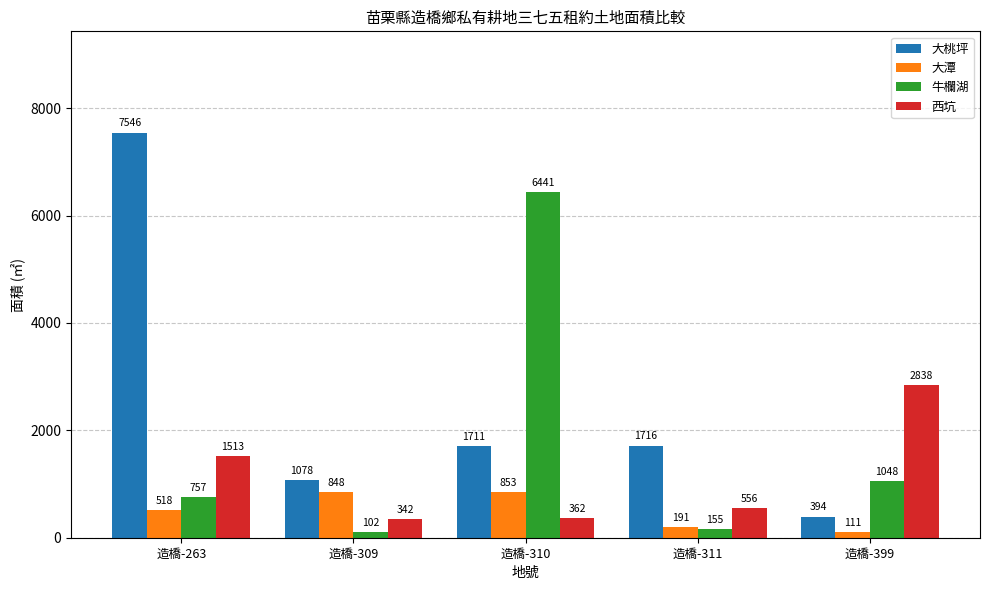

Rank the categories by 西坑 value from highest to lowest.

造橋-399, 造橋-263, 造橋-311, 造橋-310, 造橋-309